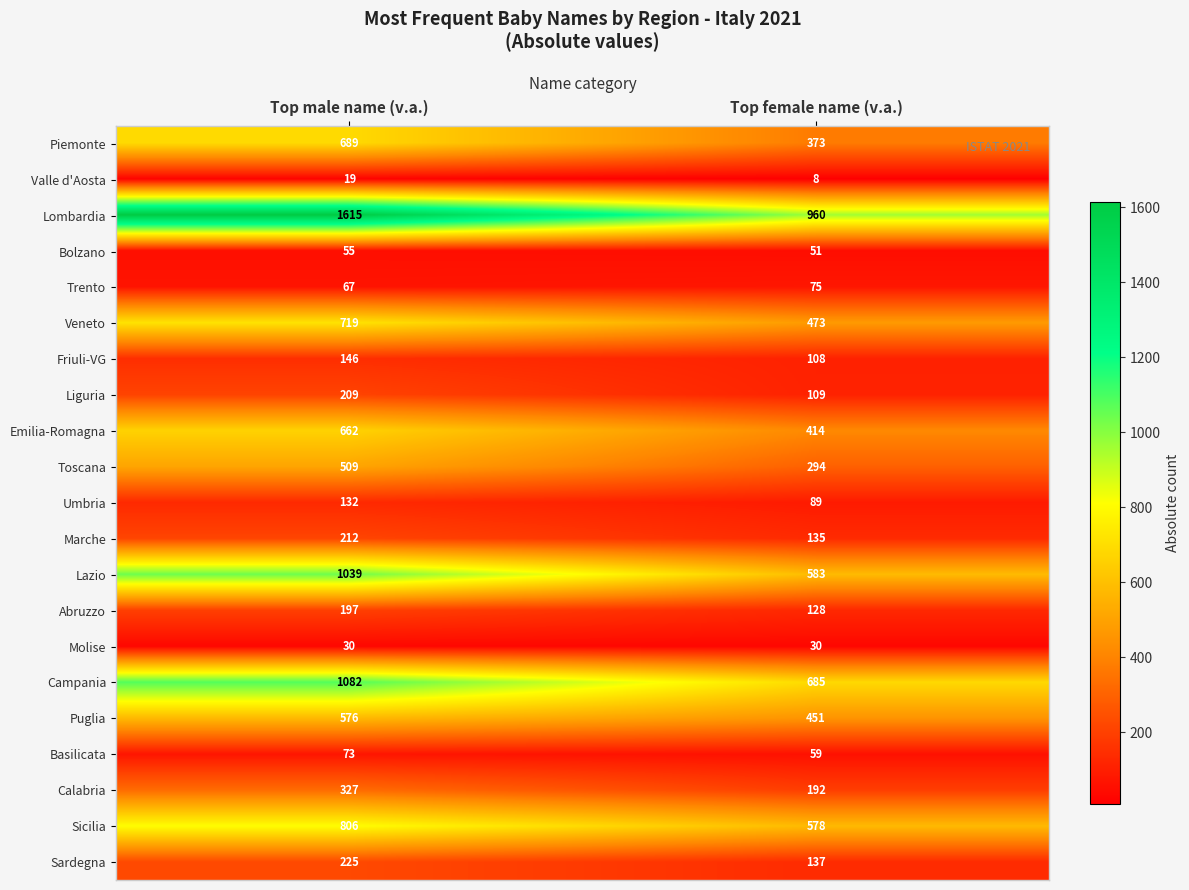

True or false: Friuli-VG has a value of 33 at Top female name (v.a.).

False